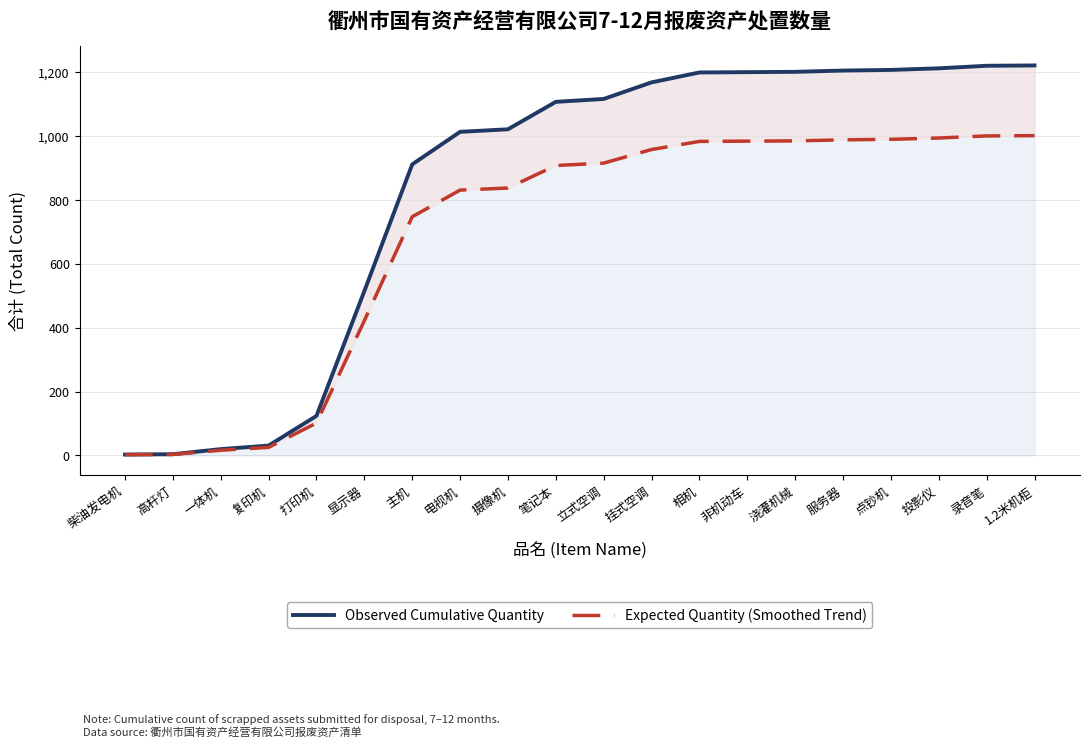

True or false: Expected Quantity (Smoothed Trend) has a value of 1449.9 at 1.2米机柜.

False